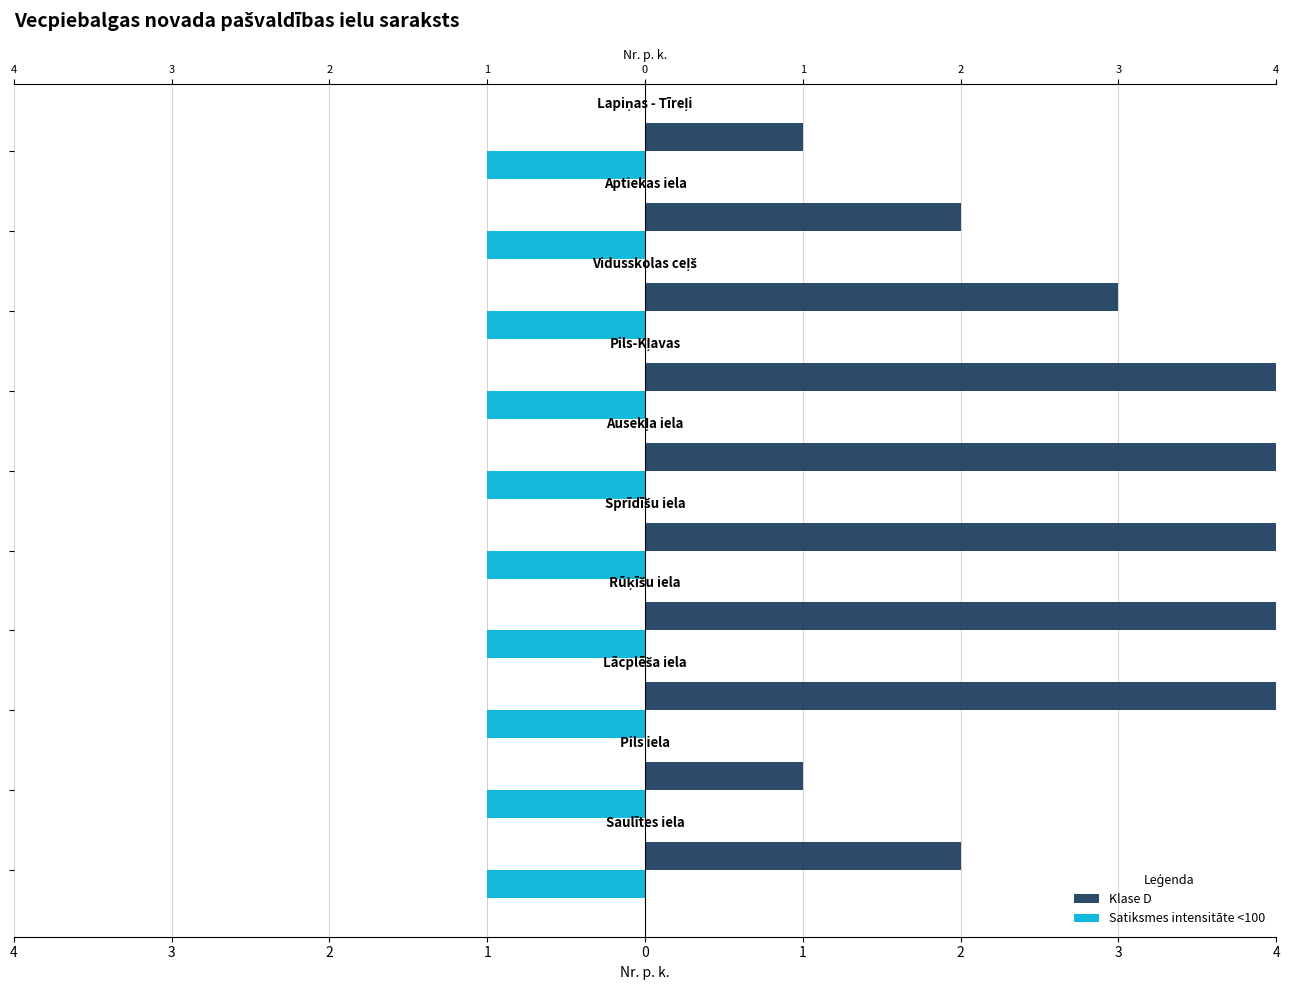

List the series in order of their peak value, highest first.

Klase D, Satiksmes intensitāte <100